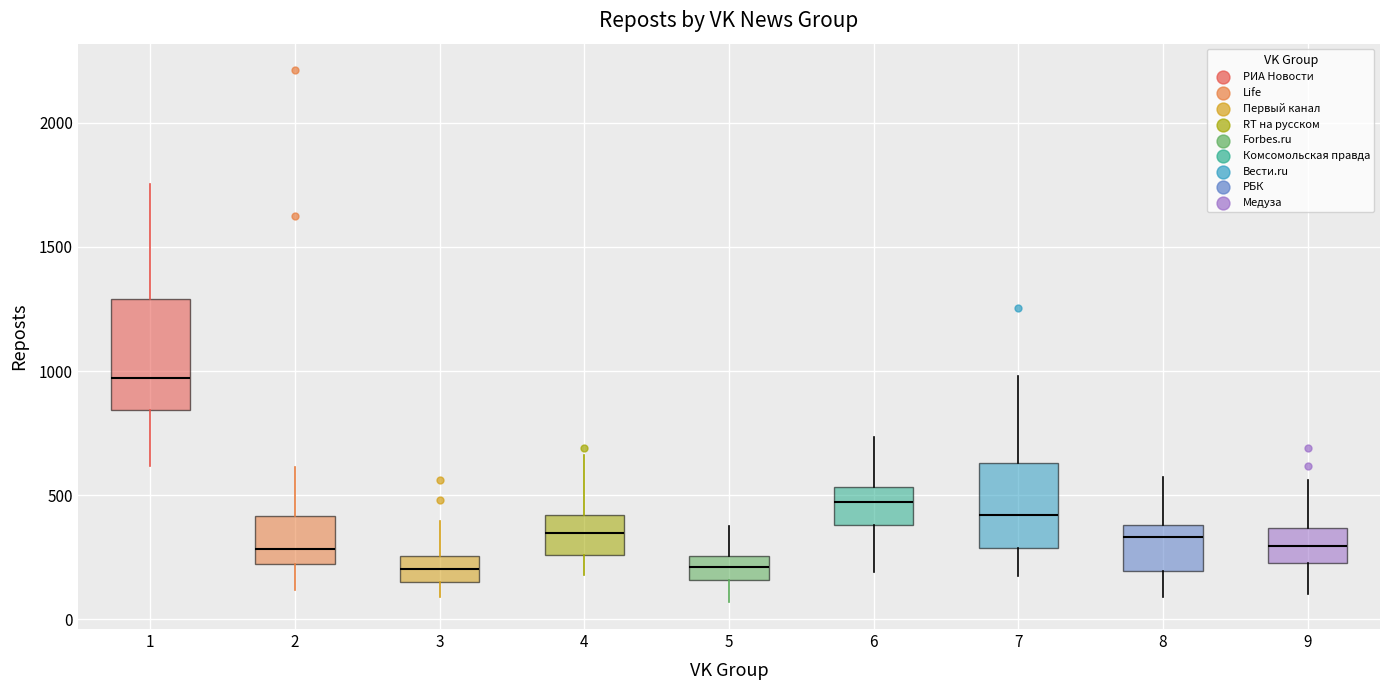

Reading left to right, read every box against the y-axis: the position of its median line, the range the box covers, and the ends of its whiskers. The values are not printed on the chart, so give them approximately, as read against the axis.

1: median 950, box 850 to 1300, whiskers 600 to 1750
2: median 300, box 200 to 400, whiskers 100 to 600
3: median 200, box 150 to 250, whiskers 100 to 400
4: median 350, box 250 to 400, whiskers 200 to 650
5: median 200, box 150 to 250, whiskers 50 to 400
6: median 450, box 400 to 550, whiskers 200 to 750
7: median 400, box 300 to 650, whiskers 200 to 1000
8: median 350, box 200 to 400, whiskers 100 to 600
9: median 300, box 250 to 350, whiskers 100 to 550